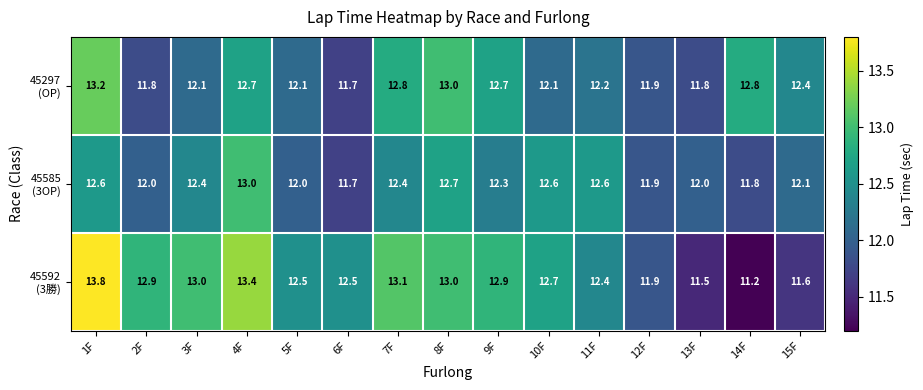

What is the spread (max minus min) of values at 8F?

0.3